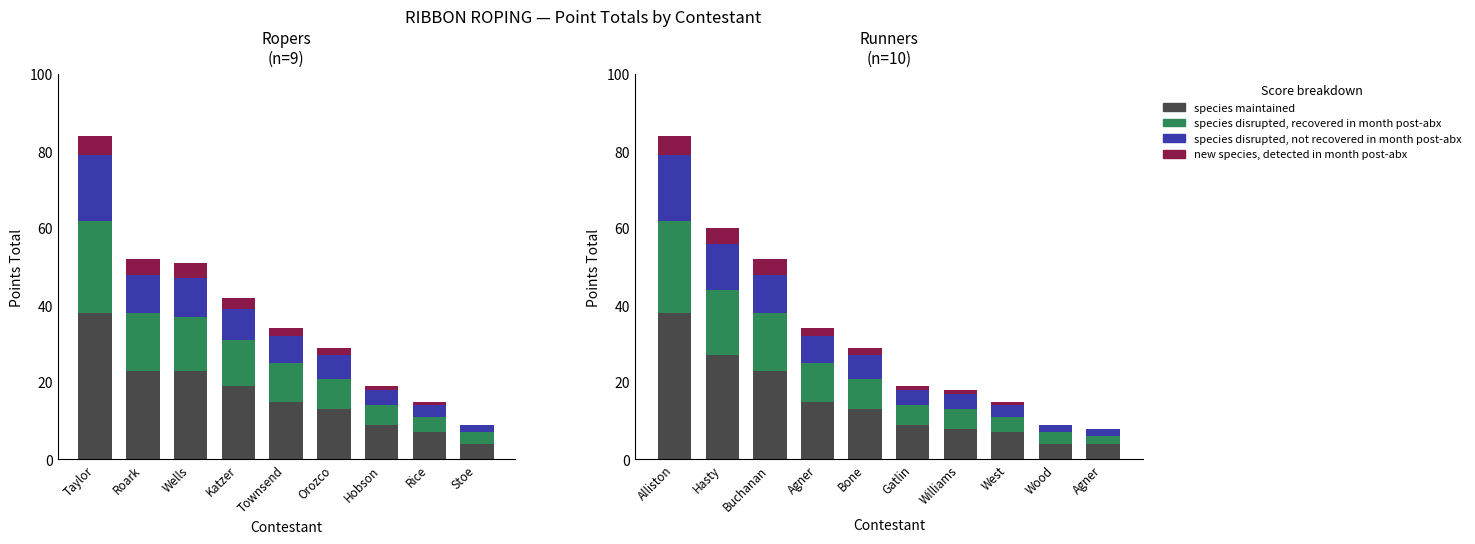

At Hasty, list the series in order from largest to smallest.

species maintained, species disrupted, recovered in month post-abx, species disrupted, not recovered in month post-abx, new species, detected in month post-abx